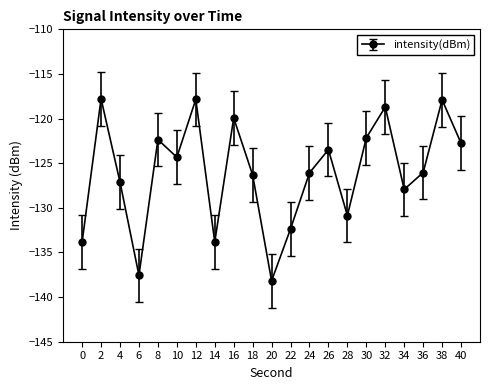

Where is the first local minimum?

6